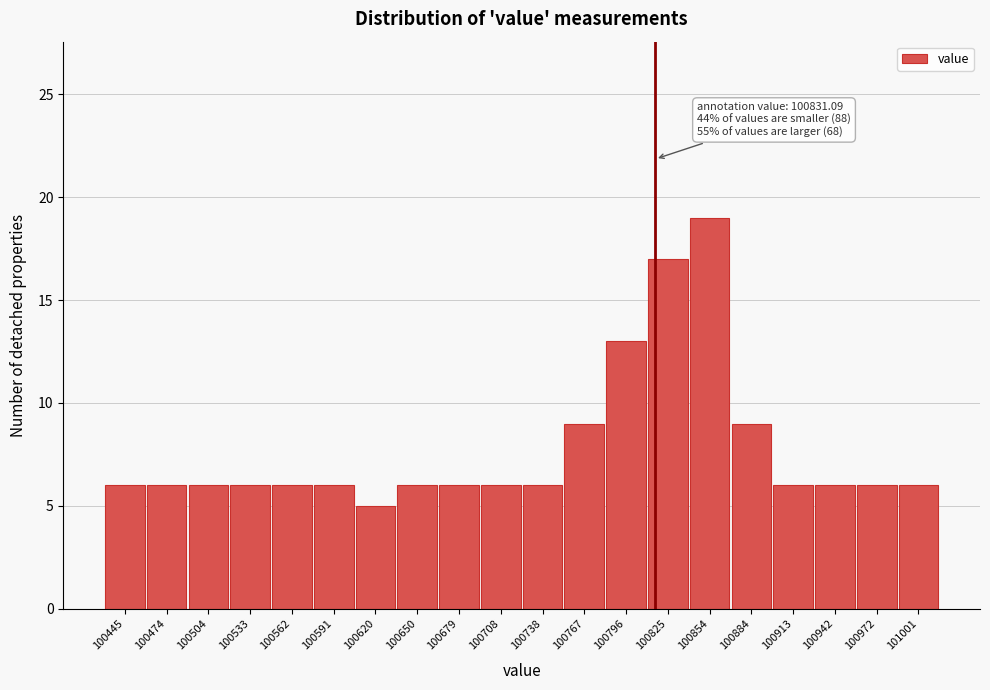

Reading left to right, list all the values displayed in this chart.

6	6	6	6	6	6	5	6	6	6	6	9	13	17	19	9	6	6	6	6